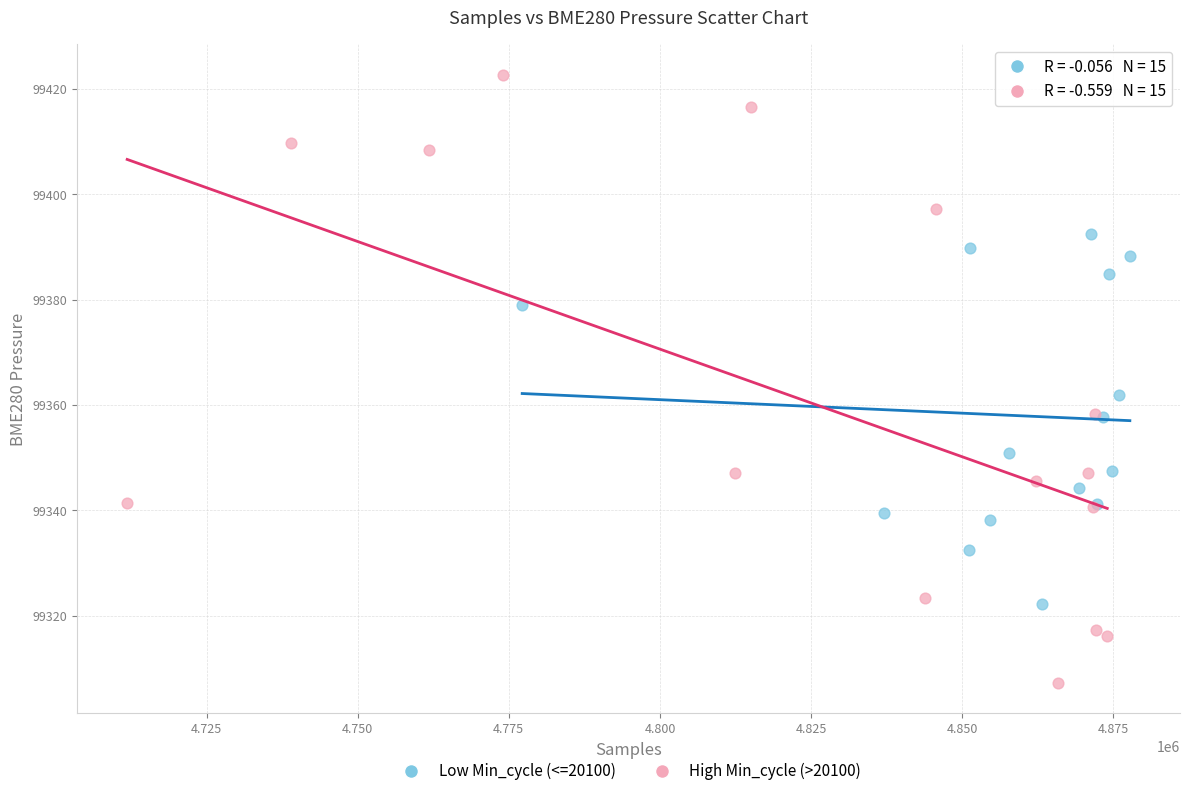

Which series reaches the maximum Y coordinate?

High Min_cycle (>20100)